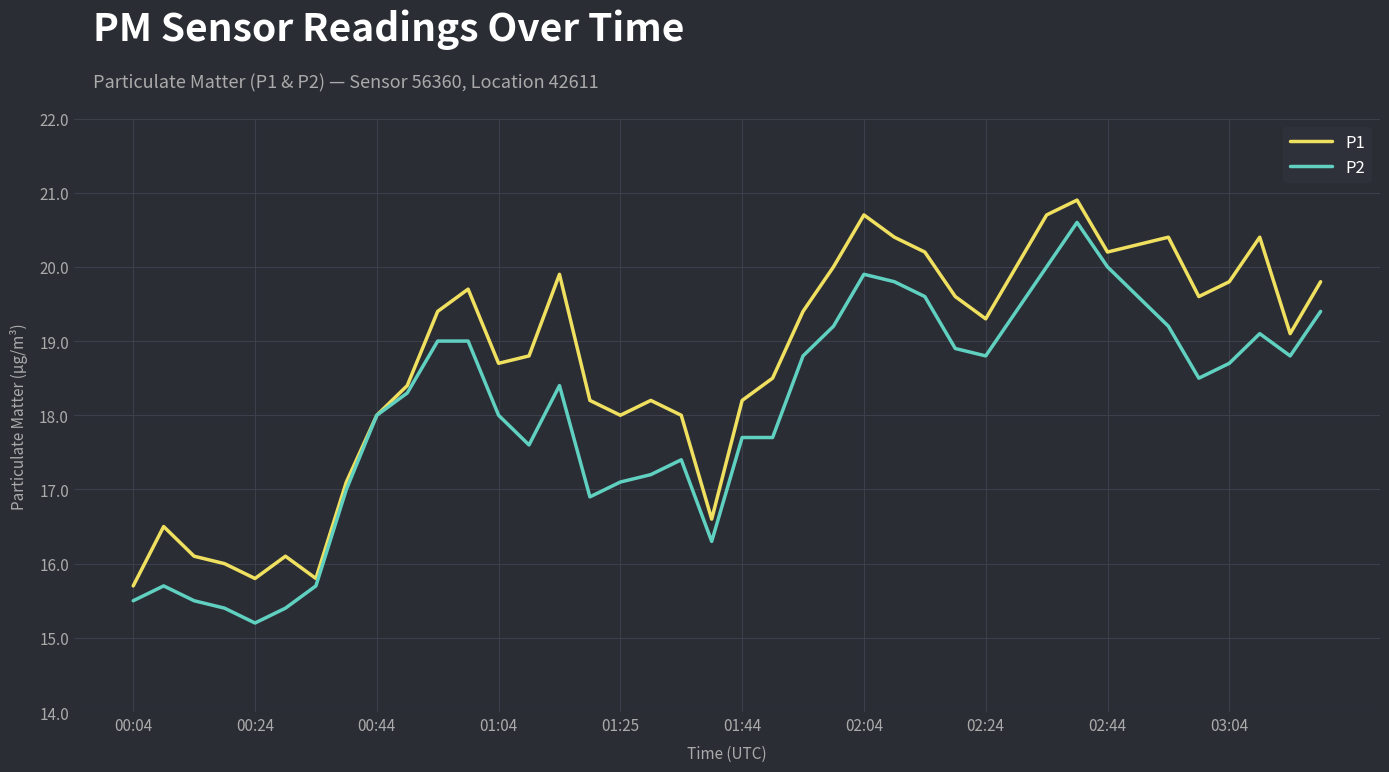

How many lines are shown in the chart?

2